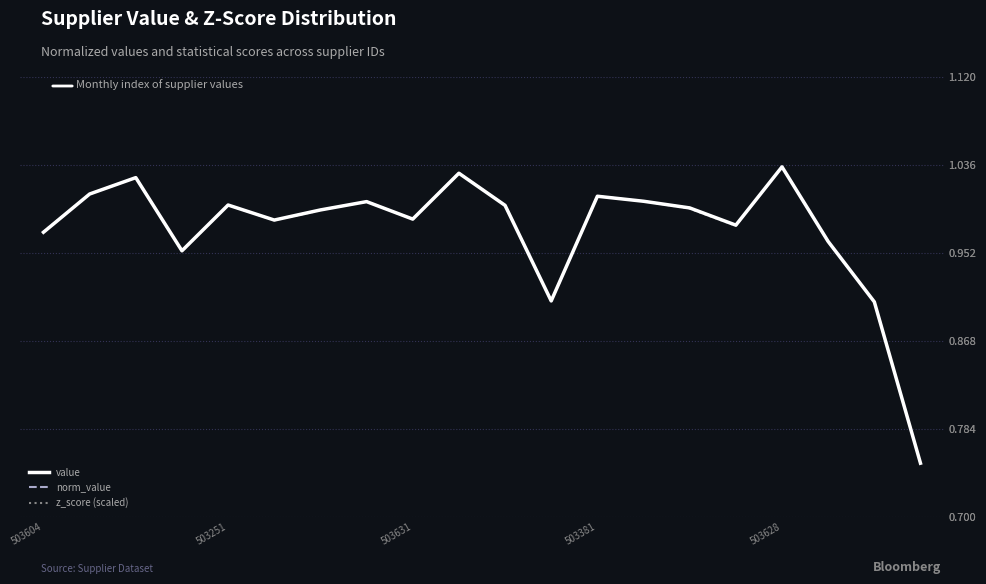

What is the value of the z_score (scaled) point at the 6th from the left?

1.0